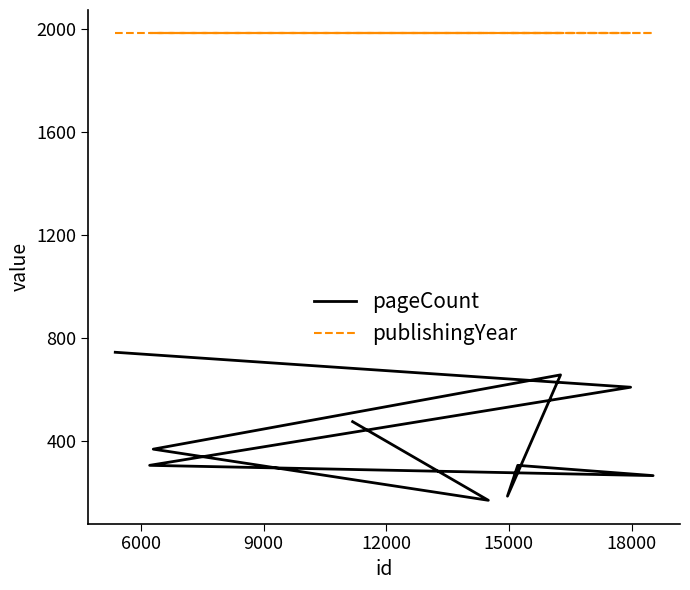

Where is the first local maximum for pageCount?

15000